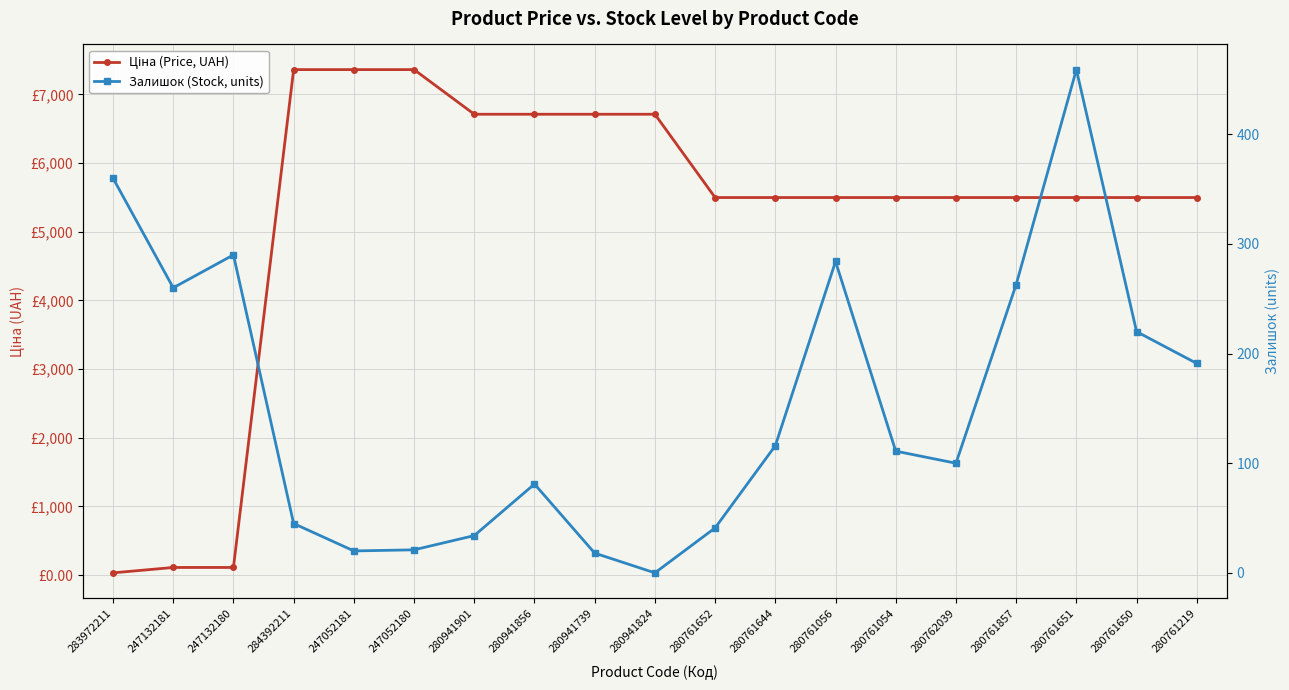

How many distinct data groups are displayed?

2